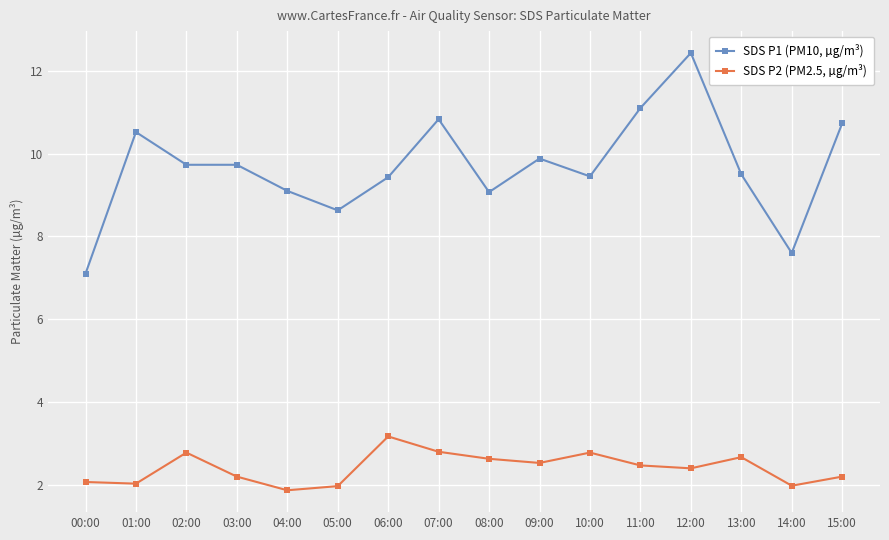

The SDS P1 (PM10, µg/m³) series shows 4.1 at 02:00. True or false?

False